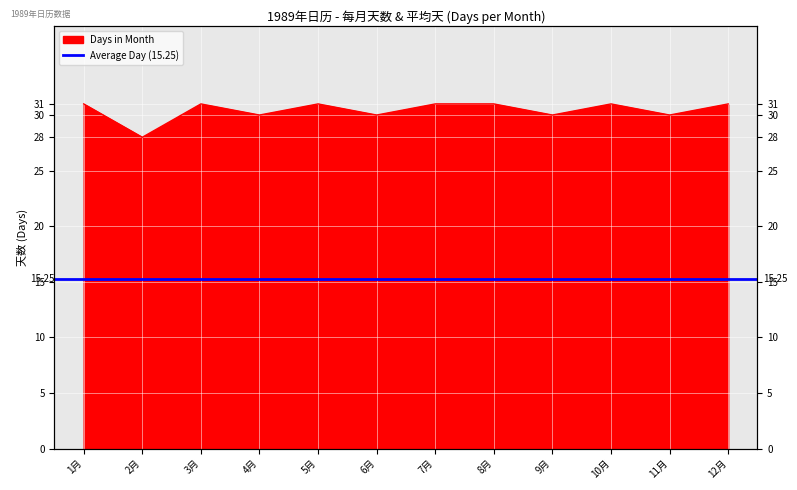

Is it true that the value at 9月 is 12?

False